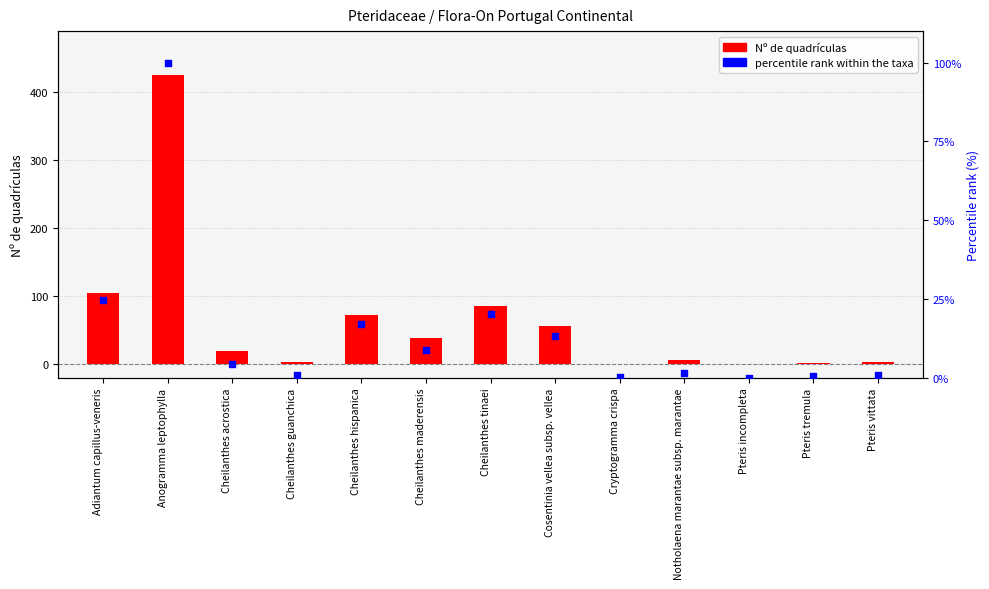

Is the value of percentile rank within the taxa at Anogramma leptophylla greater than the value of Nº de quadrículas at Pteris vittata?

Yes